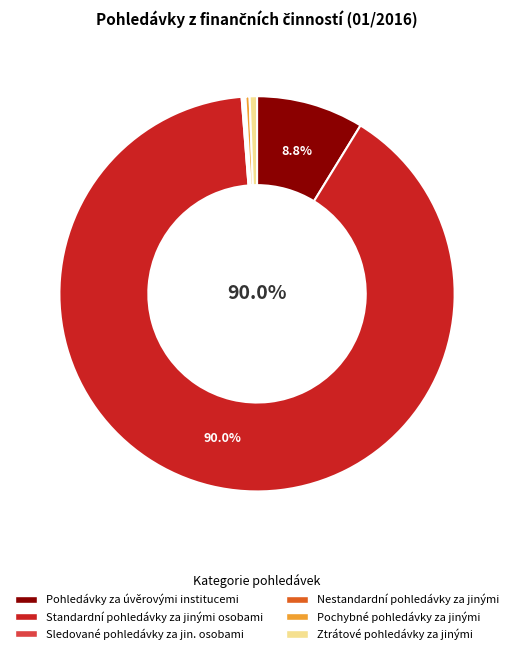

Which slice is the largest?

Standardní pohledávky za jinými osobami